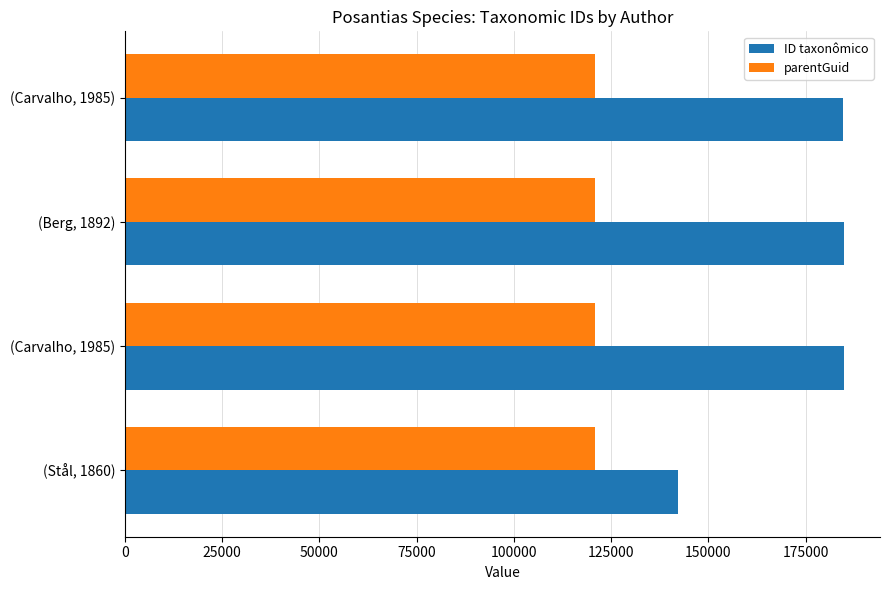

How many values in the ID taxonômico series are below 184741?

2